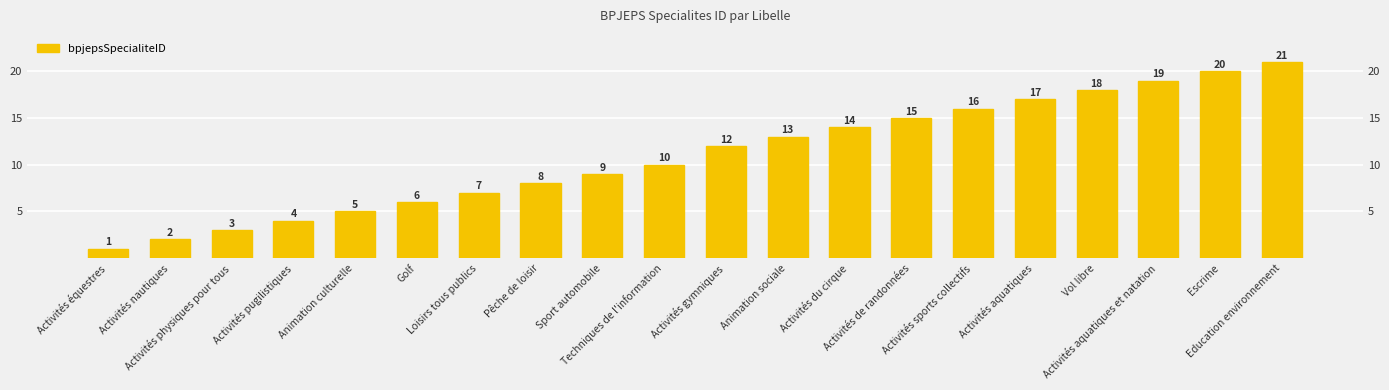

What is the label of the 14th bar from the right?

Loisirs tous publics